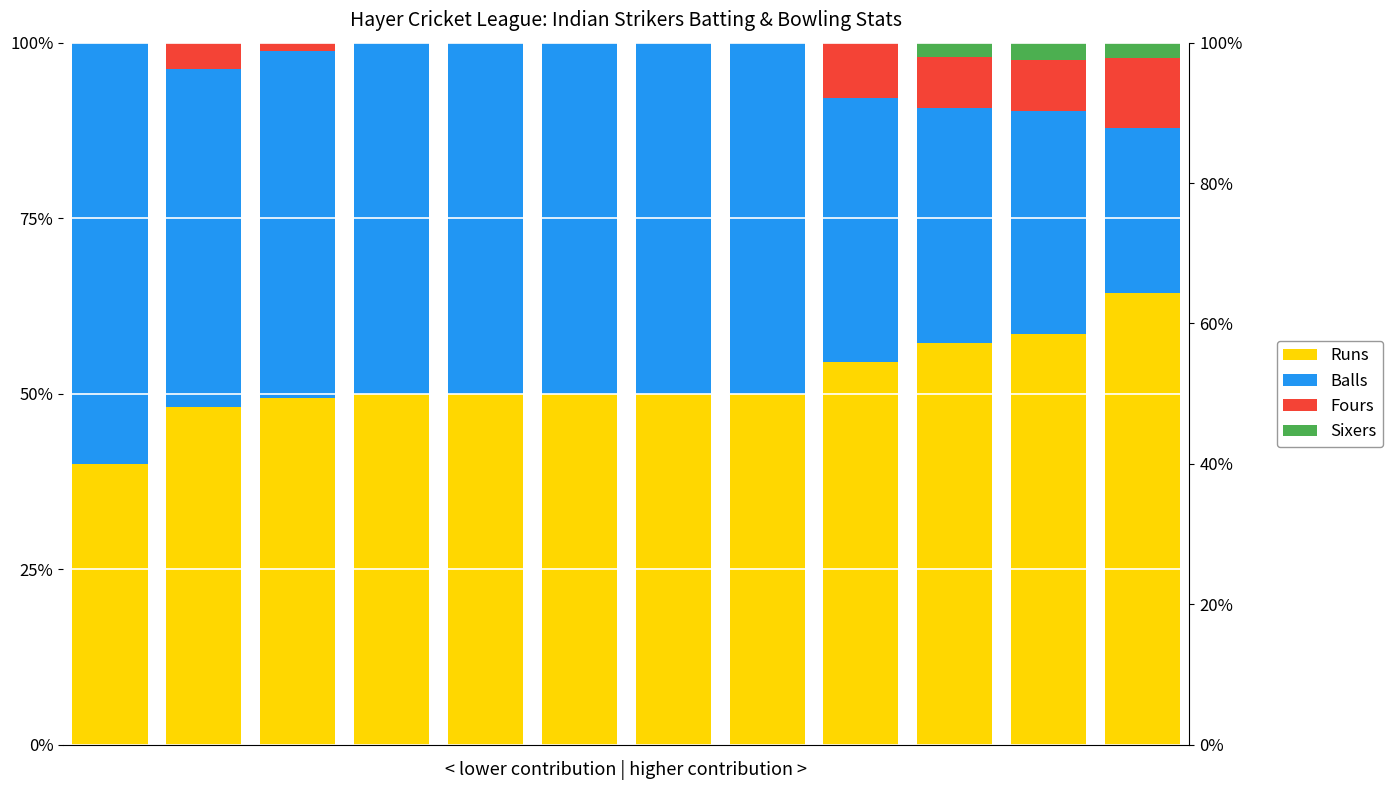

True or false: Sixers has a value of 0.0 at 3.

True